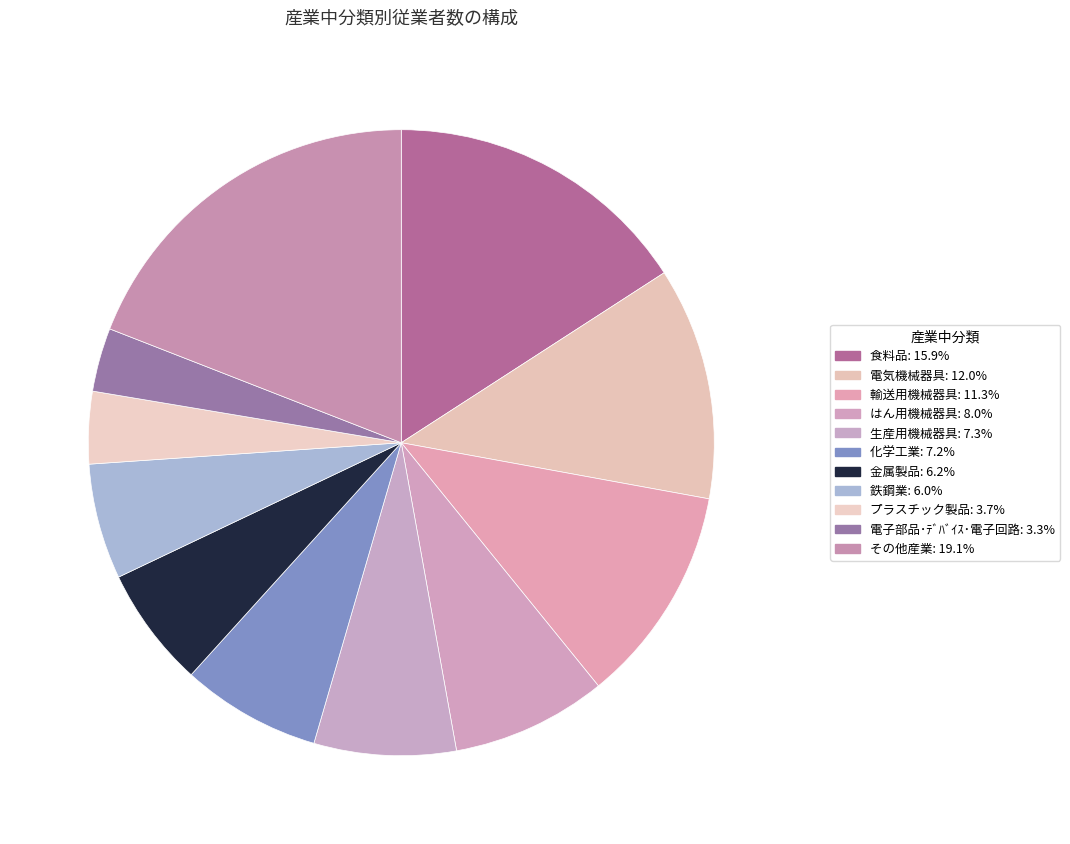

How many slices are in this pie chart?

11